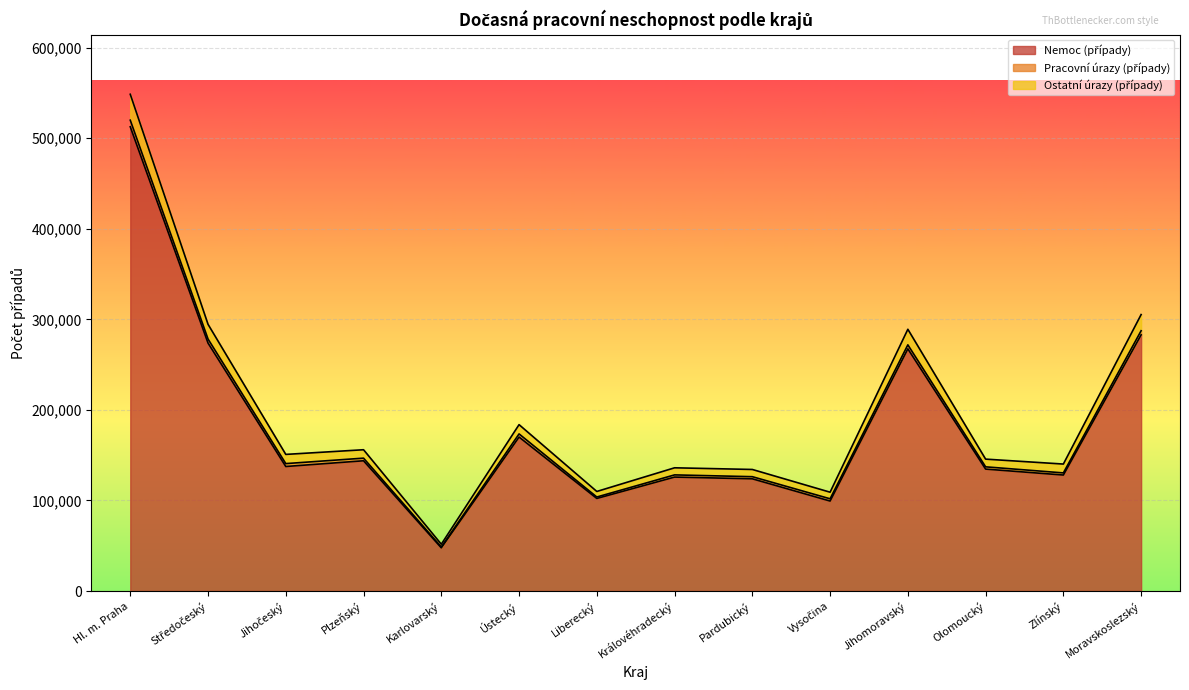

Is it true that Ostatní úrazy (případy) equals 70850 at Jihomoravský?

False